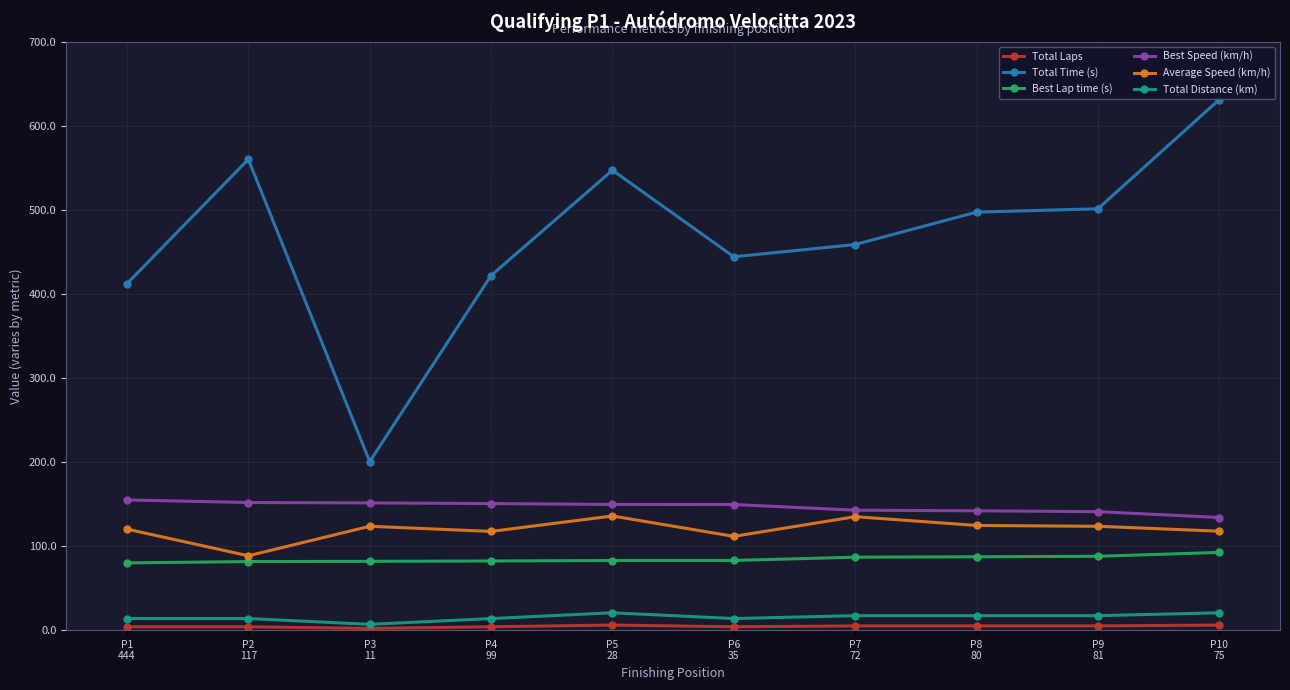

True or false: Total Distance (km) and Total Time (s) cross at least once.

False